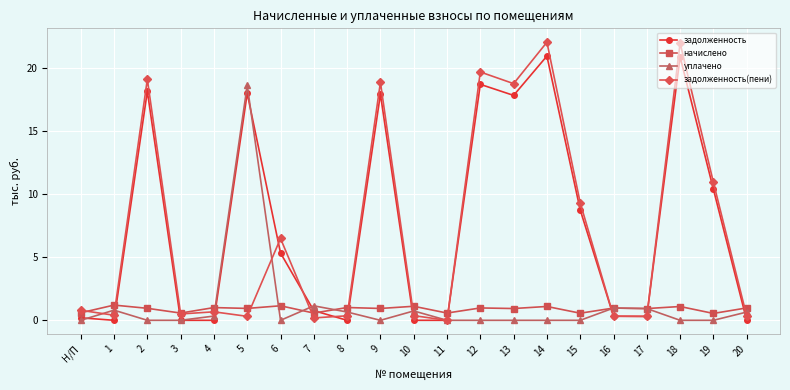

Which series has the largest total across all categories?

задолженность